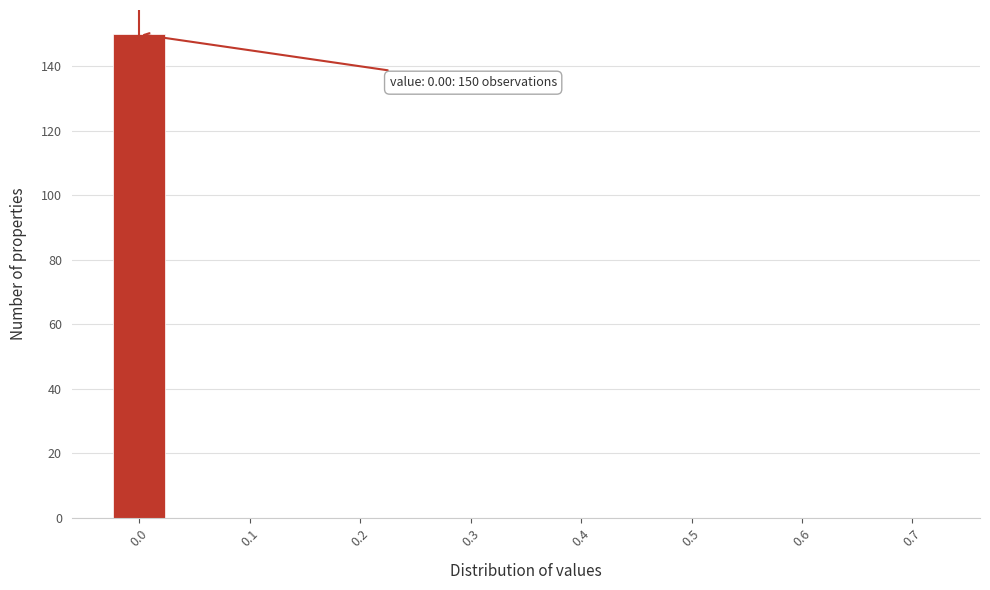

Over which range of the x-axis is the bar tallest?

-0.025 to 0.025